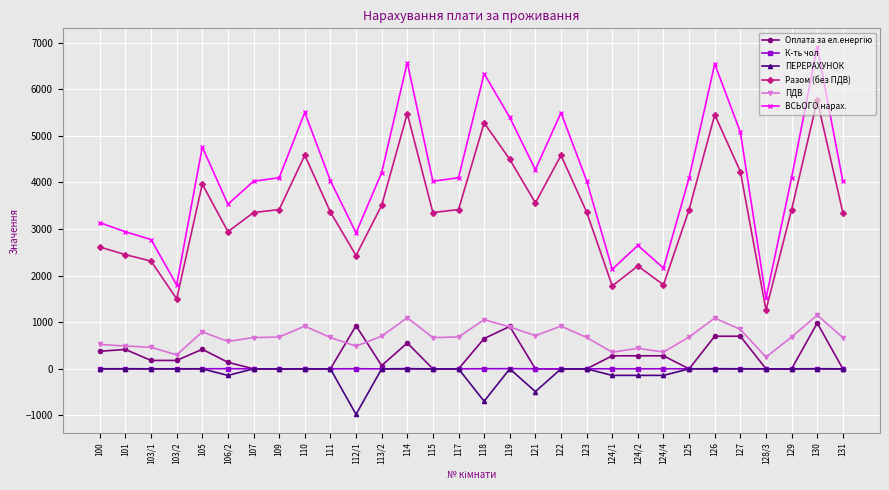

What is the average value of the Разом (без ПДВ) series?

3423.1